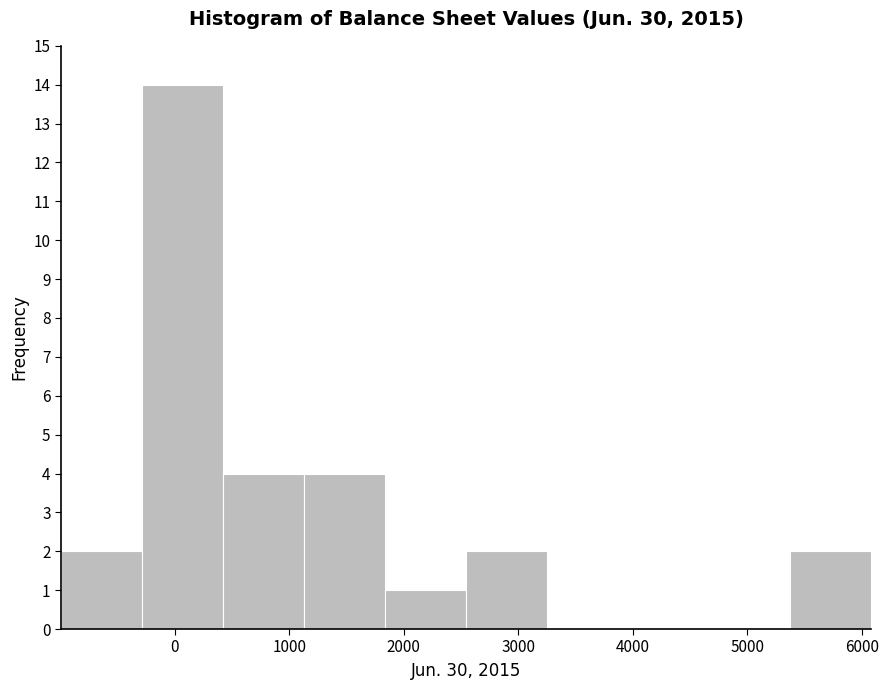

Reading left to right, transcribe this chart: for each bar, give the range it covers on the x-axis and its height. Neither the bar edges nor the heights are printed on the chart, so give them approximately, as read against the axes.

-1000 to -300: 2
-300 to 400: 14
400 to 1100: 4
1100 to 1800: 4
1800 to 2500: 1
2500 to 3300: 2
3300 to 4000: 0
4000 to 4700: 0
4700 to 5400: 0
5400 to 6100: 2